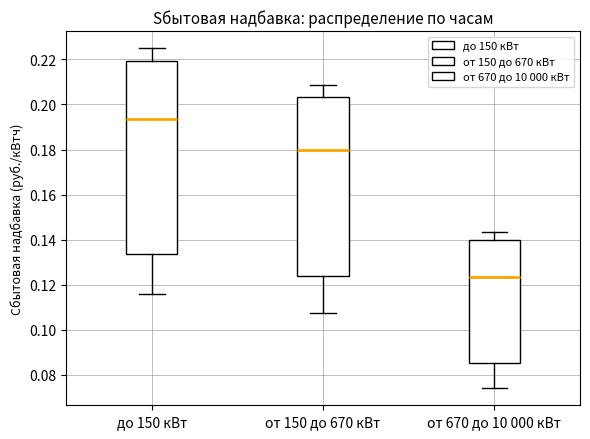

Comparing the boxes themselves (not the whiskers), which one is the tallest?

до 150 кВт